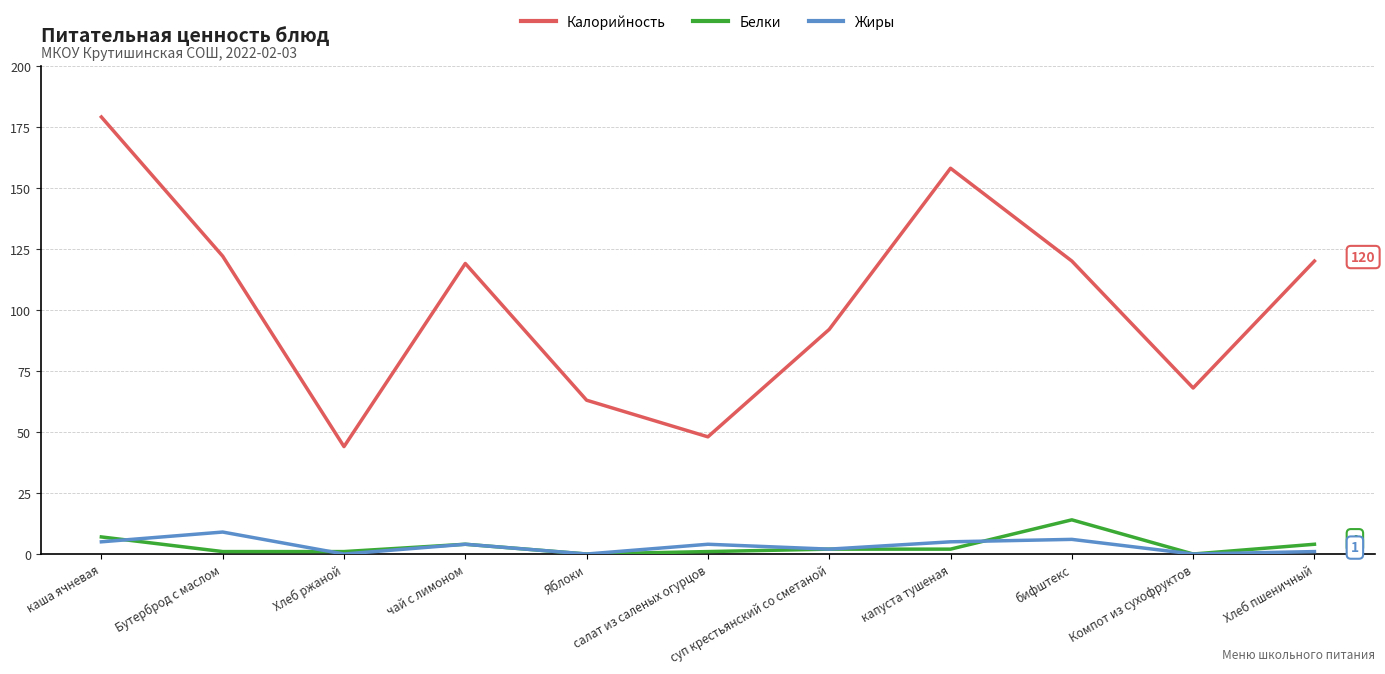

At how many categories does at least one series exceed 77?

7